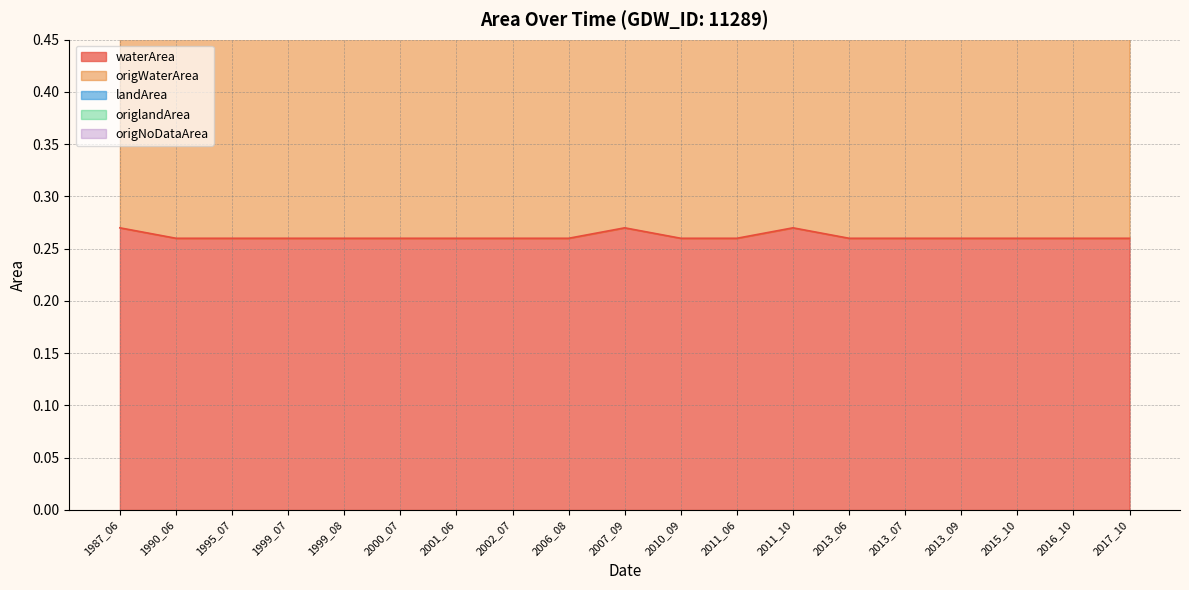

Which series has the largest range (max minus min)?

waterArea